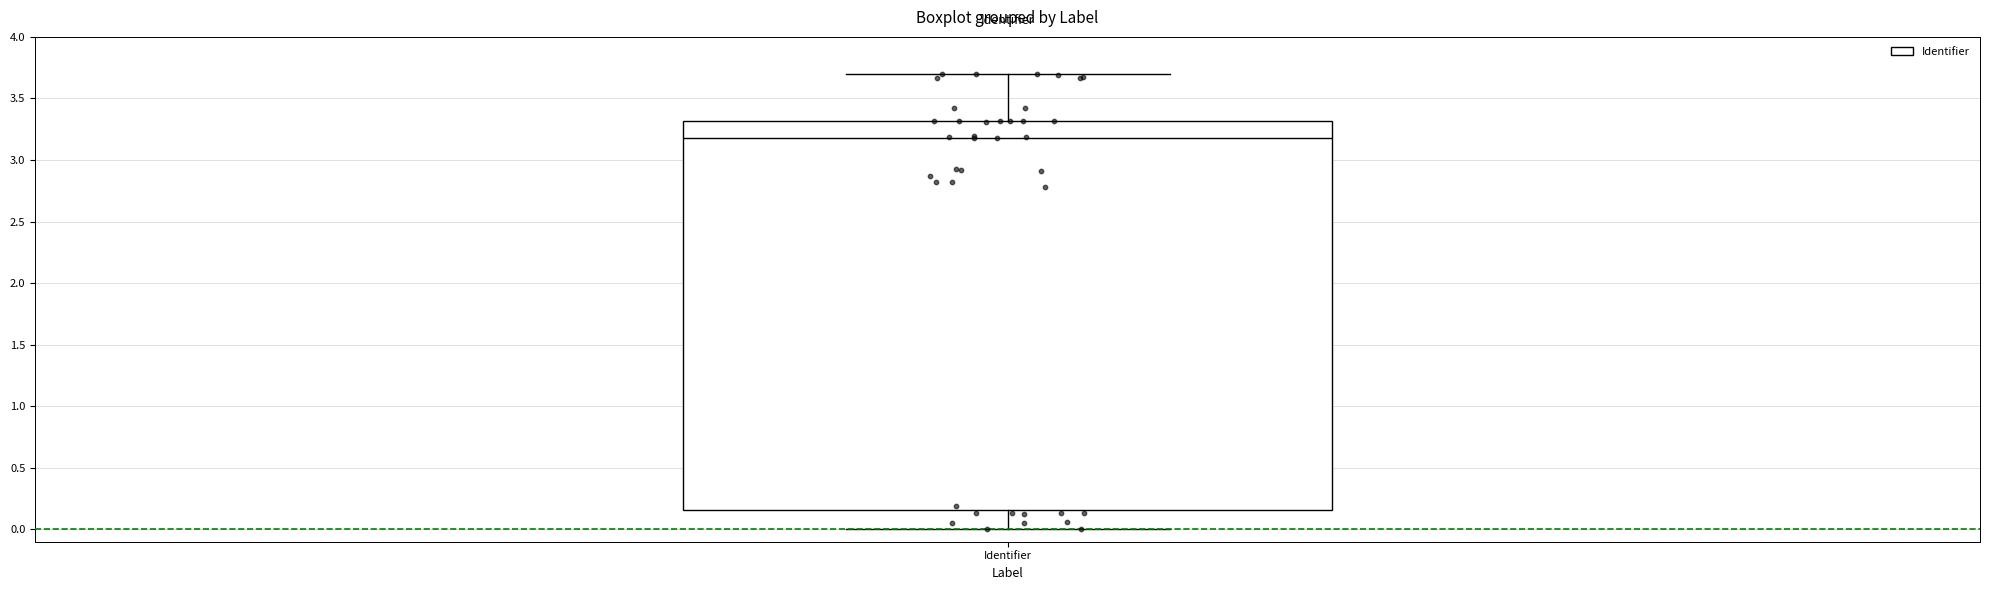

Where is the lower edge of the box for Identifier on the y-axis? The values are not printed on the chart, so give them approximately, as read against the axis.

0.15